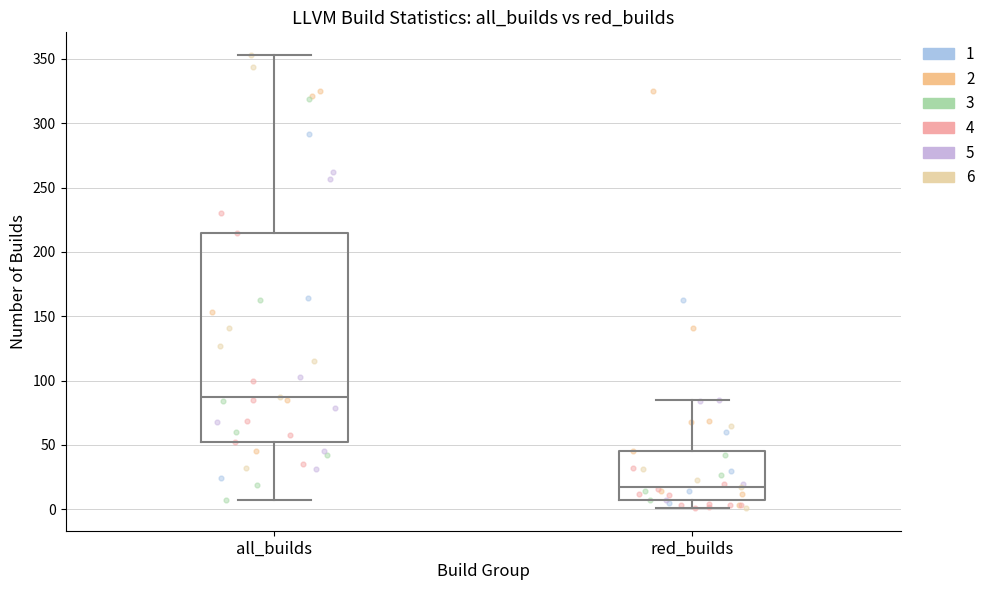

Reading left to right, read every box against the y-axis: the position of its median line, the range the box covers, and the ends of its whiskers. The values are not printed on the chart, so give them approximately, as read against the axis.

all_builds: median 85, box 50 to 215, whiskers 5 to 355
red_builds: median 15, box 5 to 45, whiskers 0 to 85